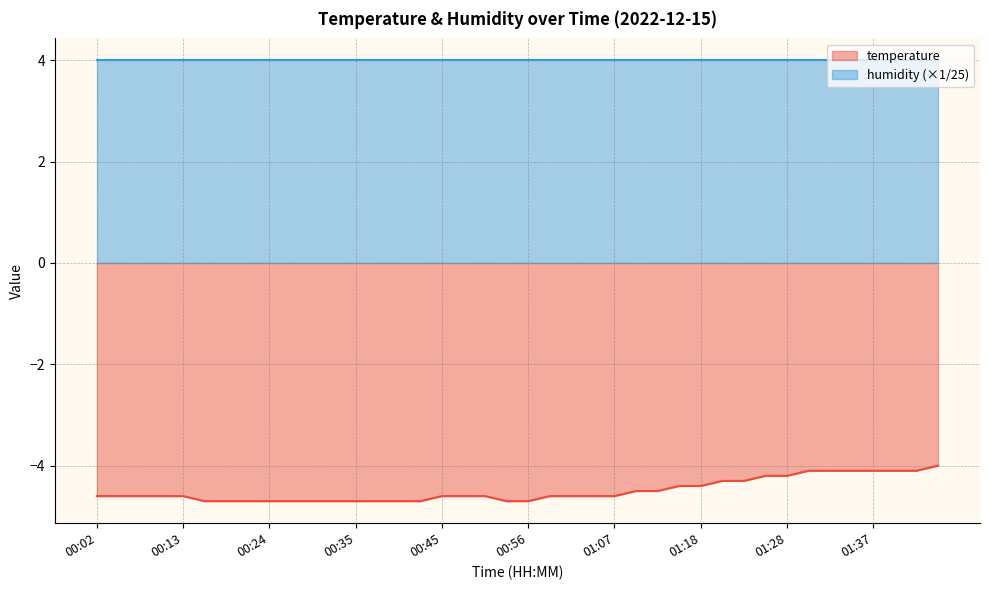

Which label corresponds to the largest value in the chart?

01:54